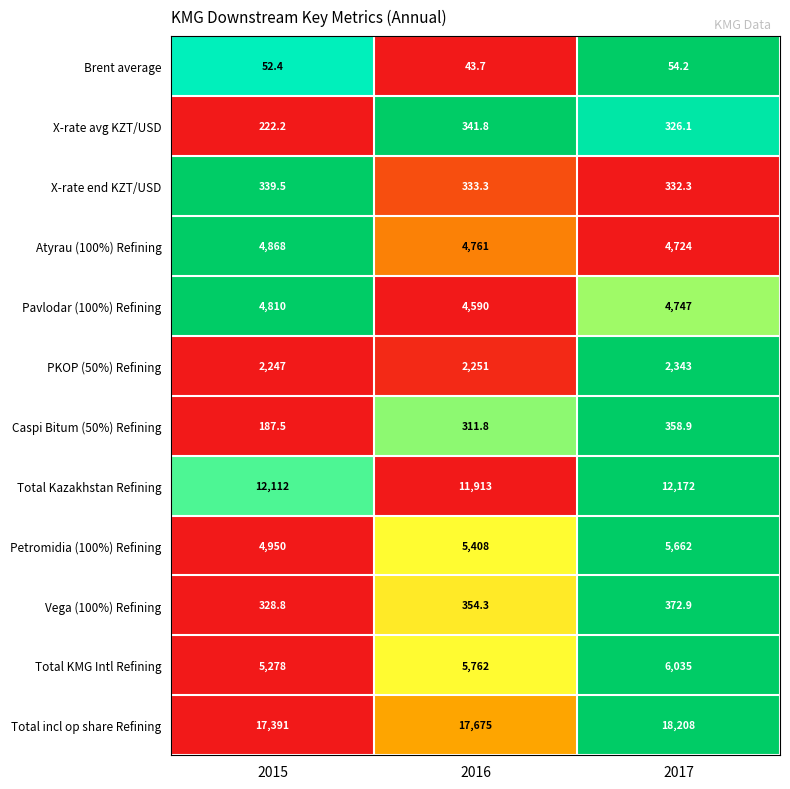

Rank the series at 2016 from highest to lowest value.

Total incl op share Refining, Total Kazakhstan Refining, Total KMG Intl Refining, Petromidia (100%) Refining, Atyrau (100%) Refining, Pavlodar (100%) Refining, PKOP (50%) Refining, Vega (100%) Refining, X-rate avg KZT/USD, X-rate end KZT/USD, Caspi Bitum (50%) Refining, Brent average